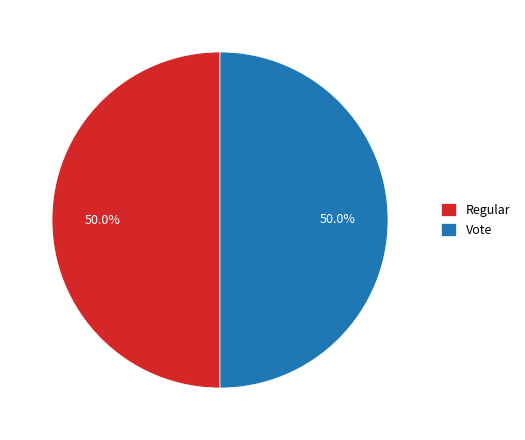

What is the ratio of the value at Vote to the value at Regular?

1.0